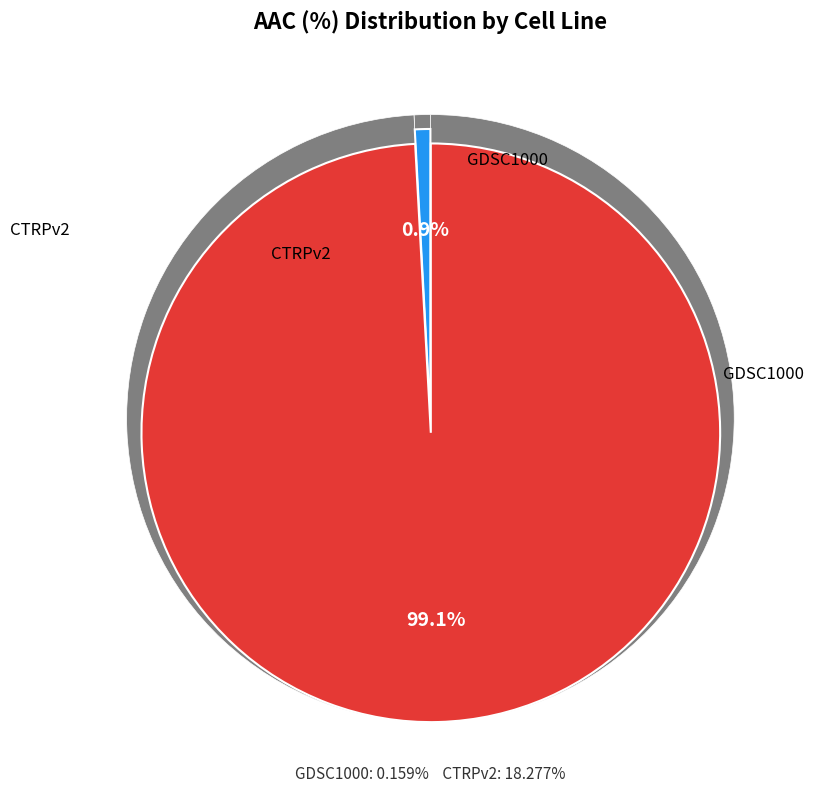

Is it true that GDSC1000 is 1% of the pie?

True